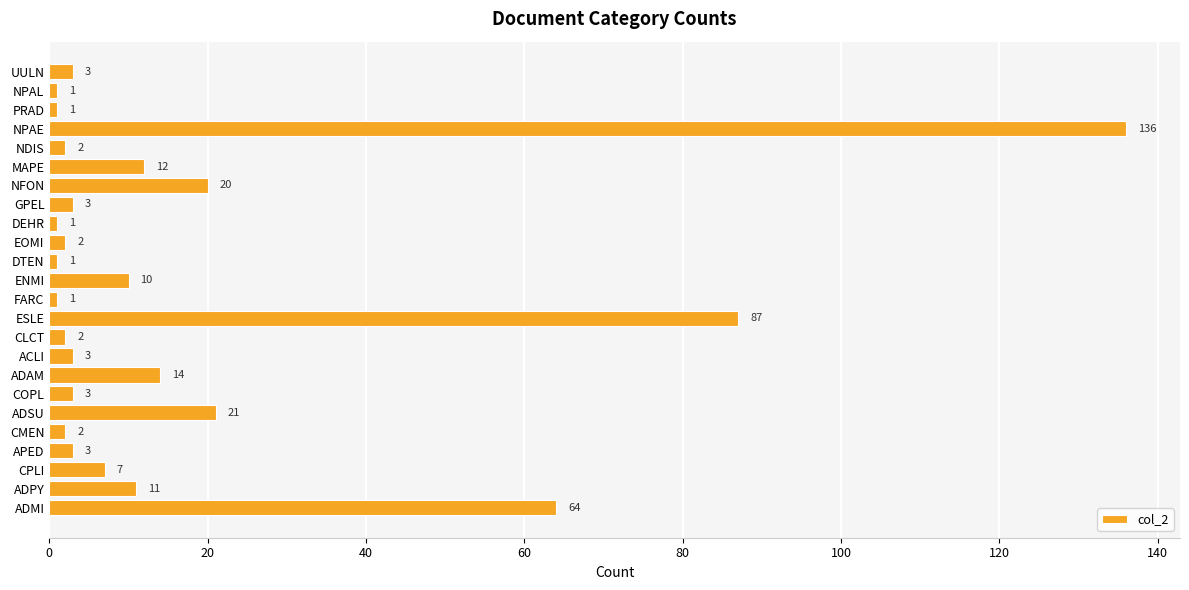

Reading bottom to top, transcribe all the data shown in this chart.

ADMI=64	ADPY=11	CPLI=7	APED=3	CMEN=2	ADSU=21	COPL=3	ADAM=14	ACLI=3	CLCT=2	ESLE=87	FARC=1	ENMI=10	DTEN=1	EOMI=2	DEHR=1	GPEL=3	NFON=20	MAPE=12	NDIS=2	NPAE=136	PRAD=1	NPAL=1	UULN=3